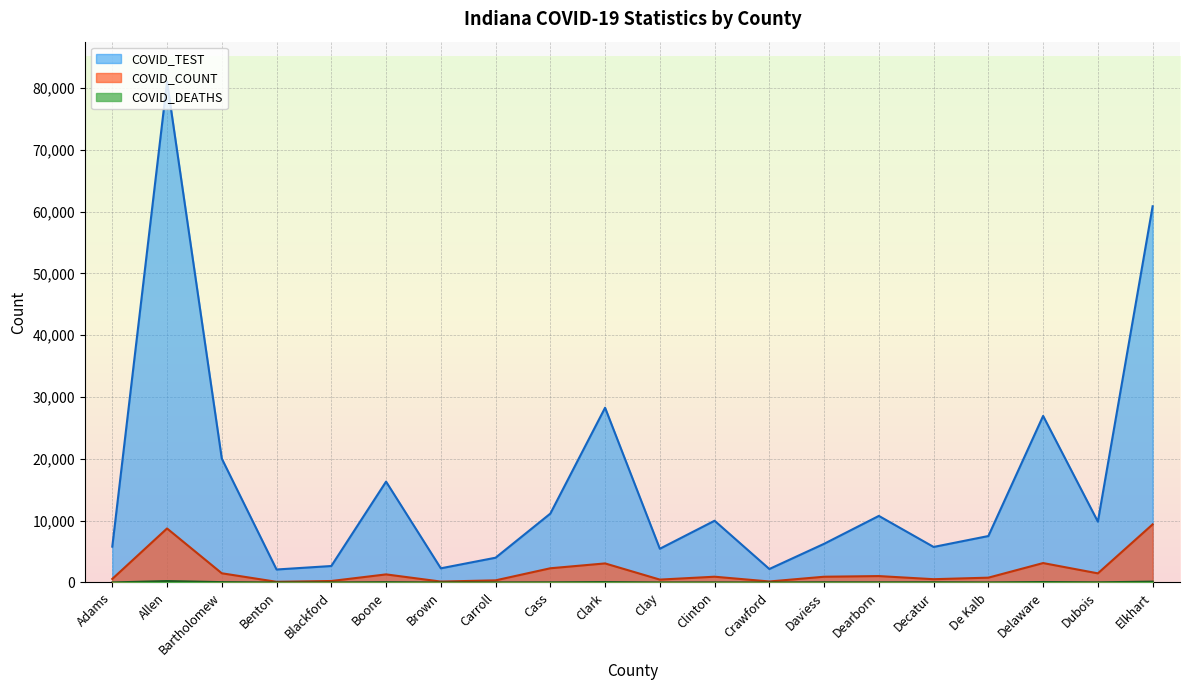

What is the total value across all series at Clay?

5934